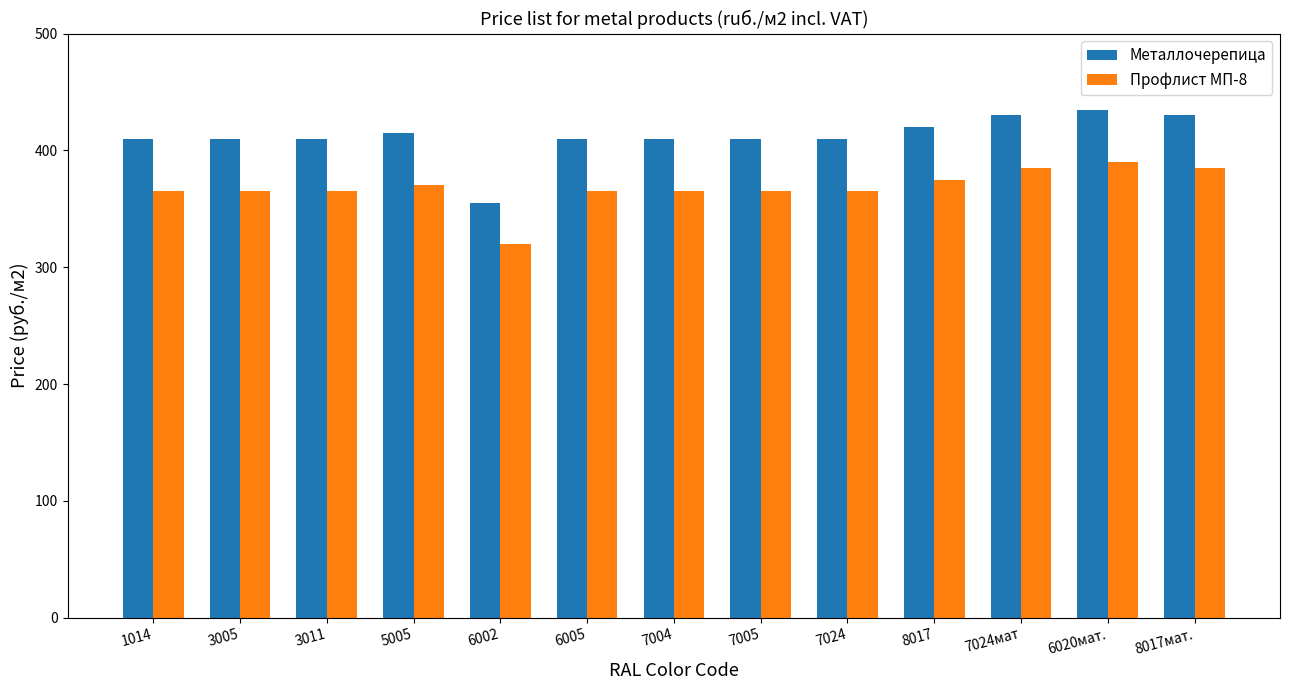

Reading left to right, transcribe all the data shown in this chart.

Металлочерепица: 1014=410	3005=410	3011=410	5005=415	6002=355	6005=410	7004=410	7005=410	7024=410	8017=420	7024мат=430	6020мат.=435	8017мат.=430
Профлист МП-8: 1014=365	3005=365	3011=365	5005=370	6002=320	6005=365	7004=365	7005=365	7024=365	8017=375	7024мат=385	6020мат.=390	8017мат.=385